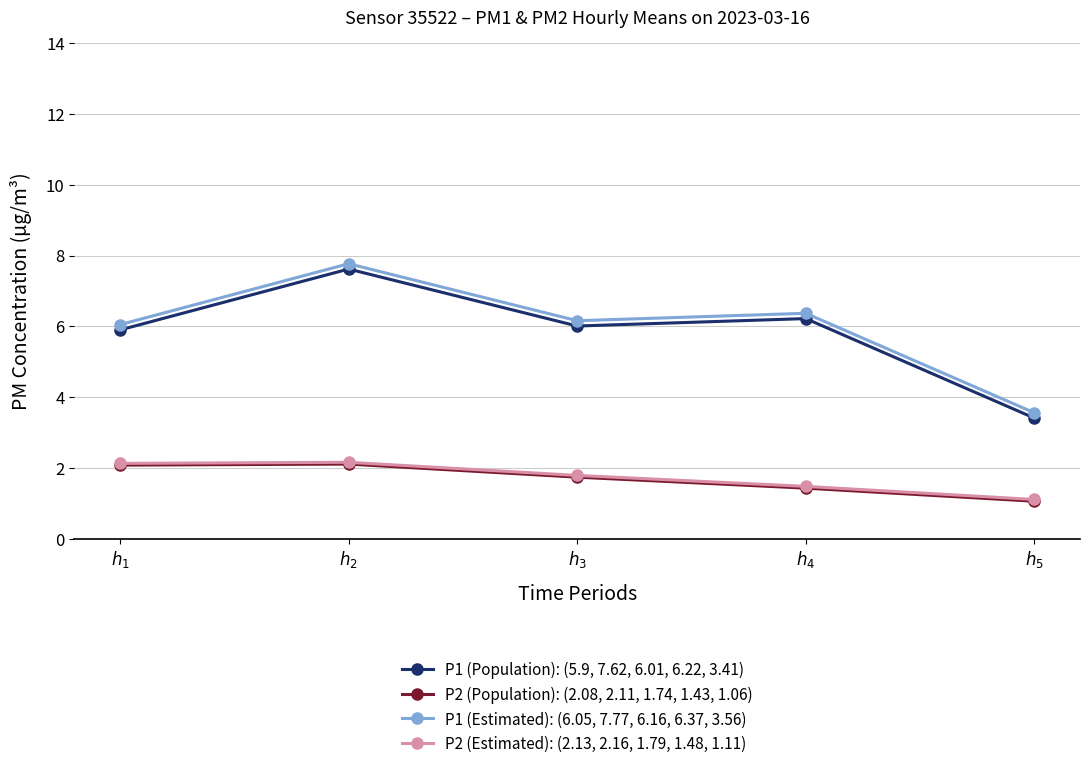

How many distinct data groups are displayed?

4